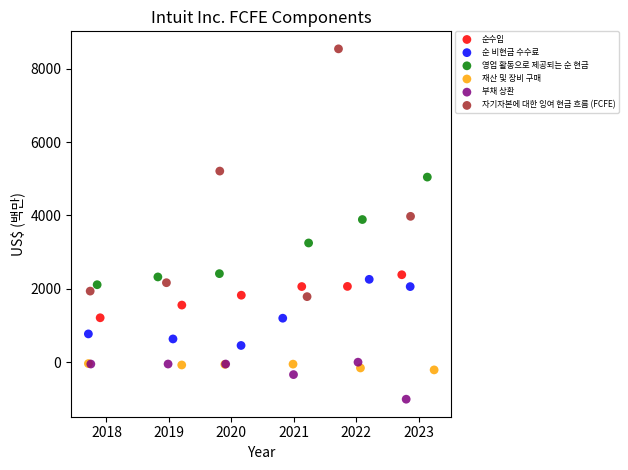

Which series contains the highest Y value?

자기자본에 대한 잉여 현금 흐름 (FCFE)